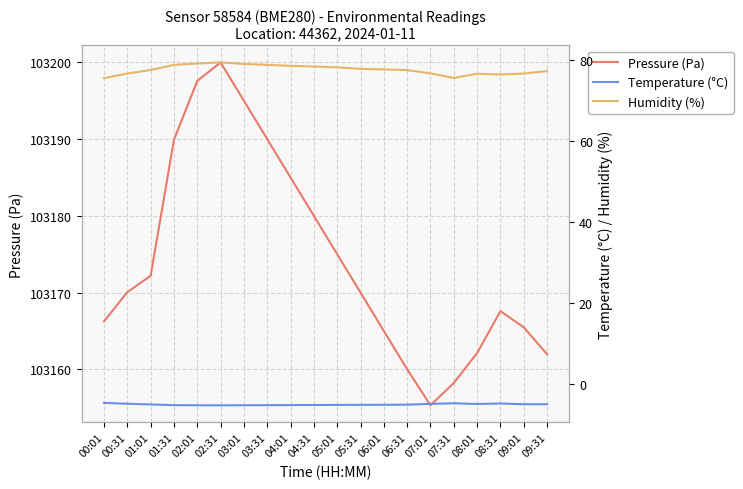

True or false: Pressure (Pa) has a value of 103162.0 at 09:31.

True